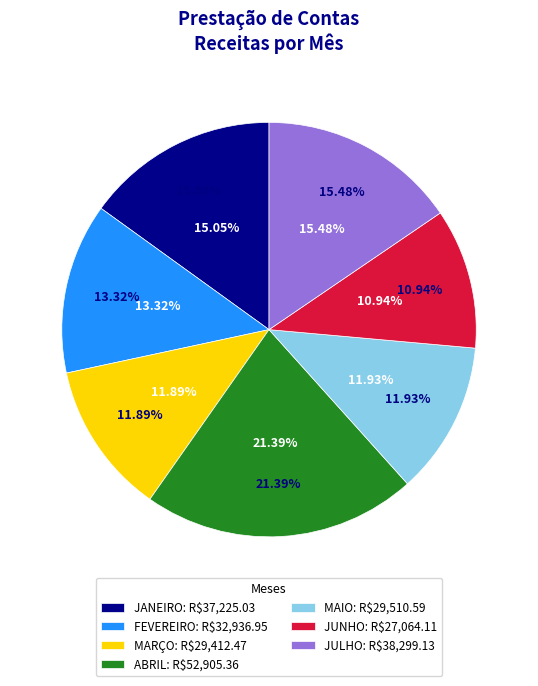

Which slice is the largest?

ABRIL